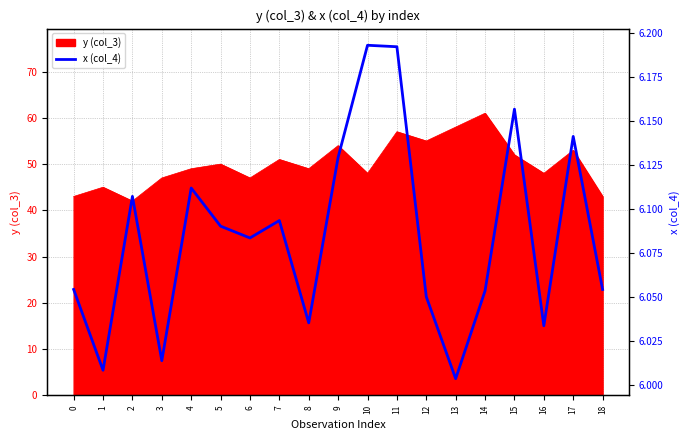

Read the value at 1.

6.0